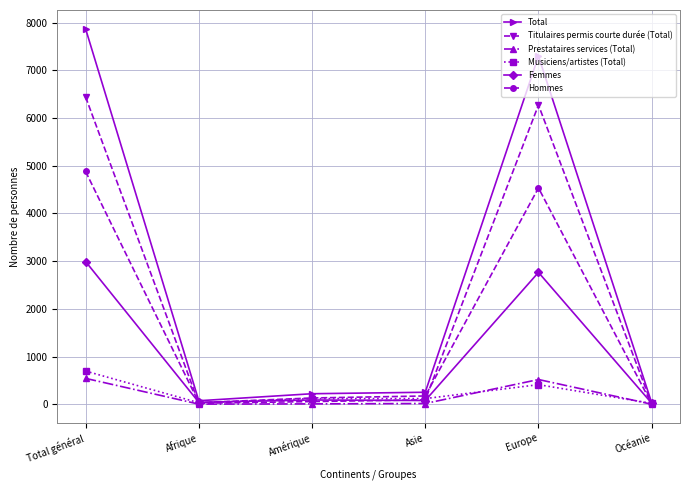

What is the difference between the second highest and second lowest values in the Total series?

7226